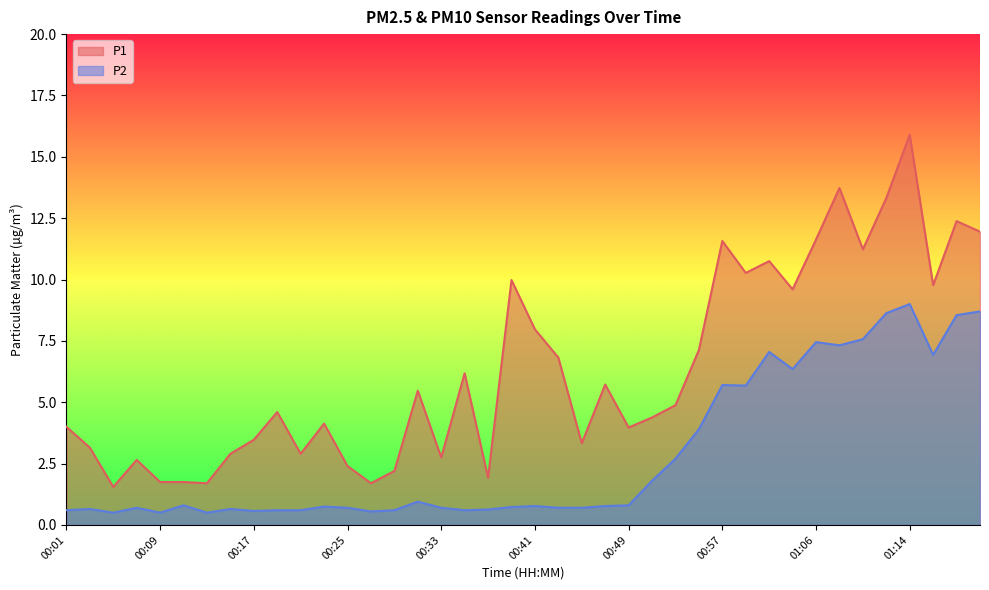

What is the maximum value for P1?

15.9